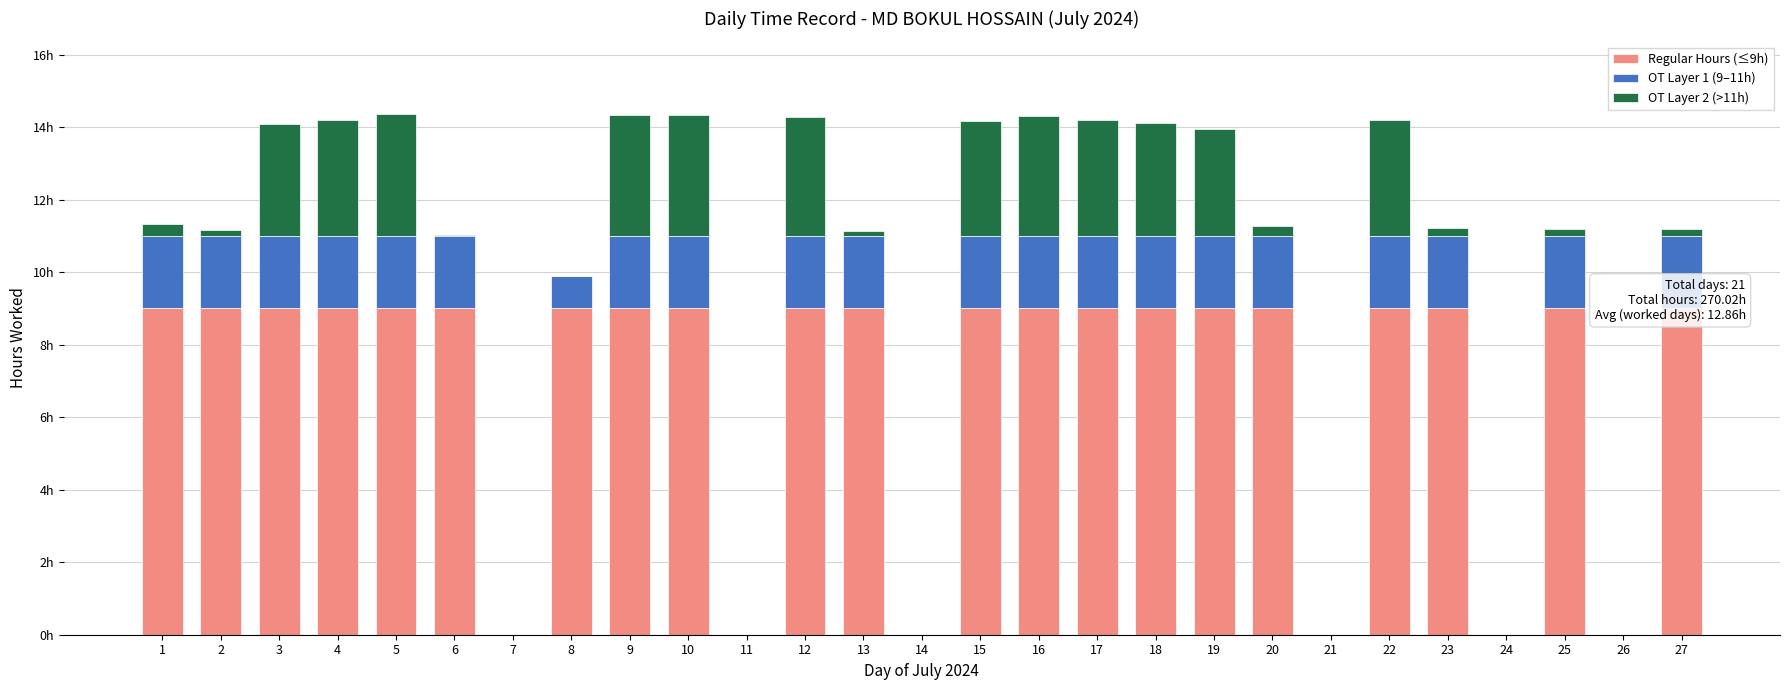

Which series has the largest total across all categories?

Regular Hours (≤9h)